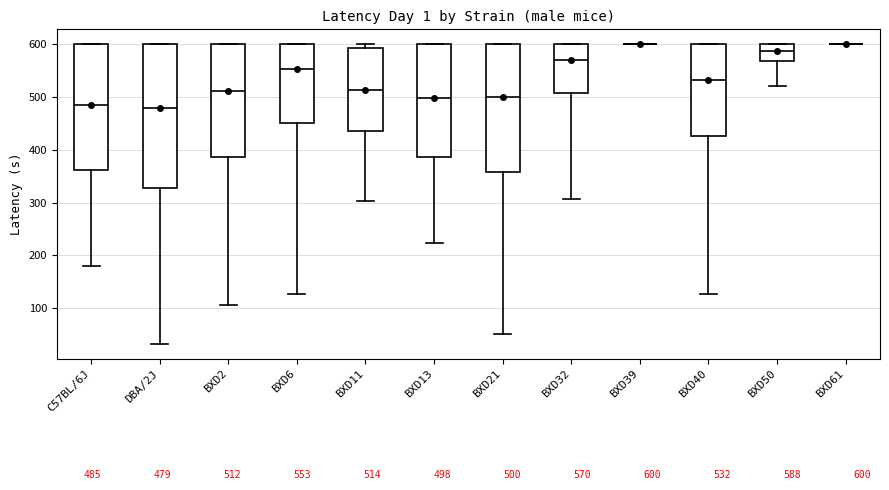

Which box is the tallest, from its lower edge to its upper edge?

DBA/2J